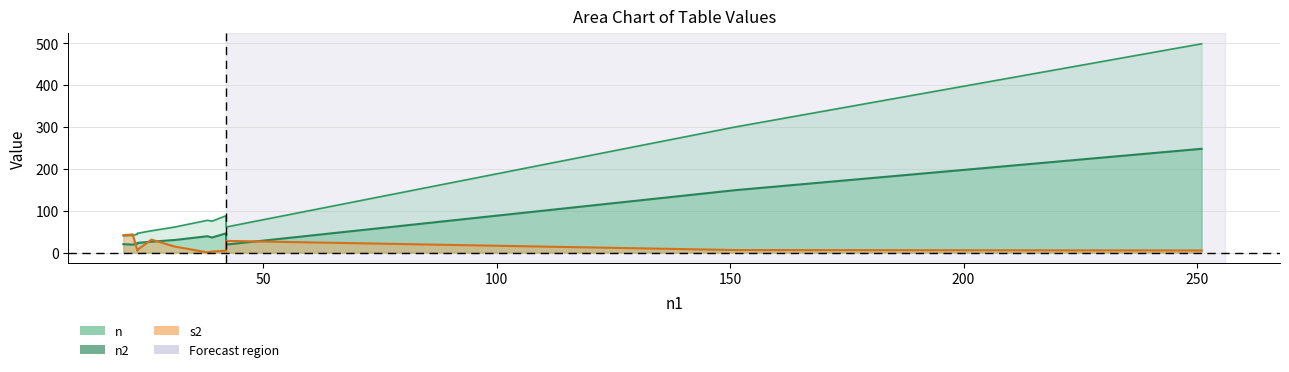

List the series in order of their peak value, lowest first.

s2, n2, n